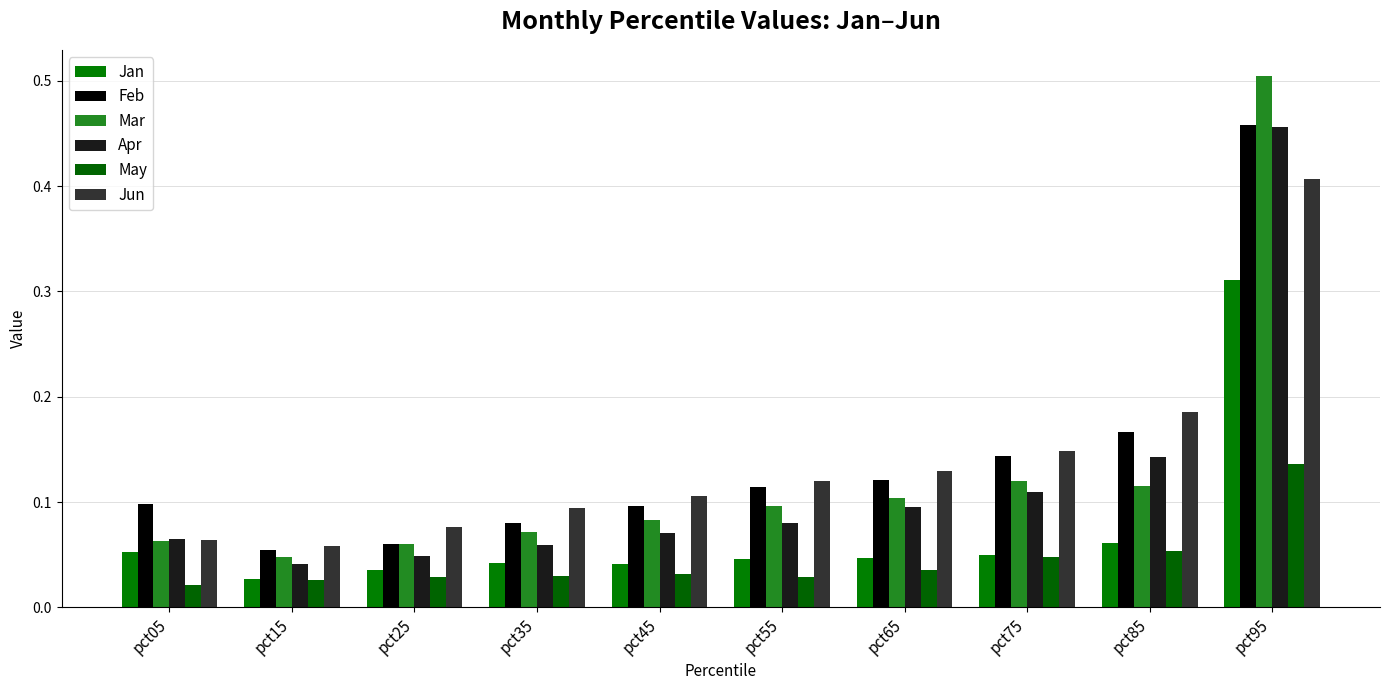

What is the value of the Jan bar at the 9th from the left?

0.1